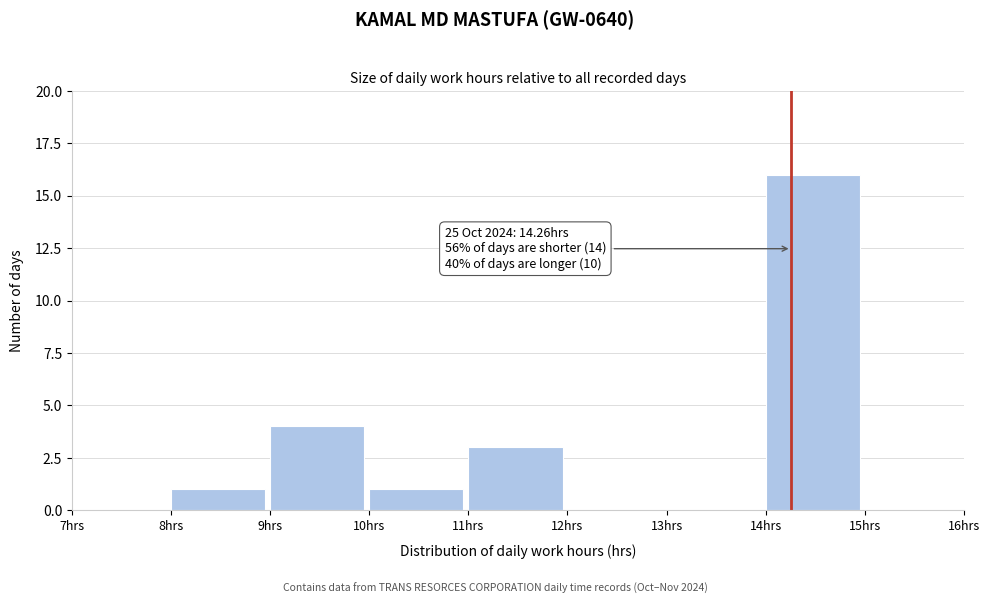

Over which range of the x-axis is the bar tallest?

14 to 15